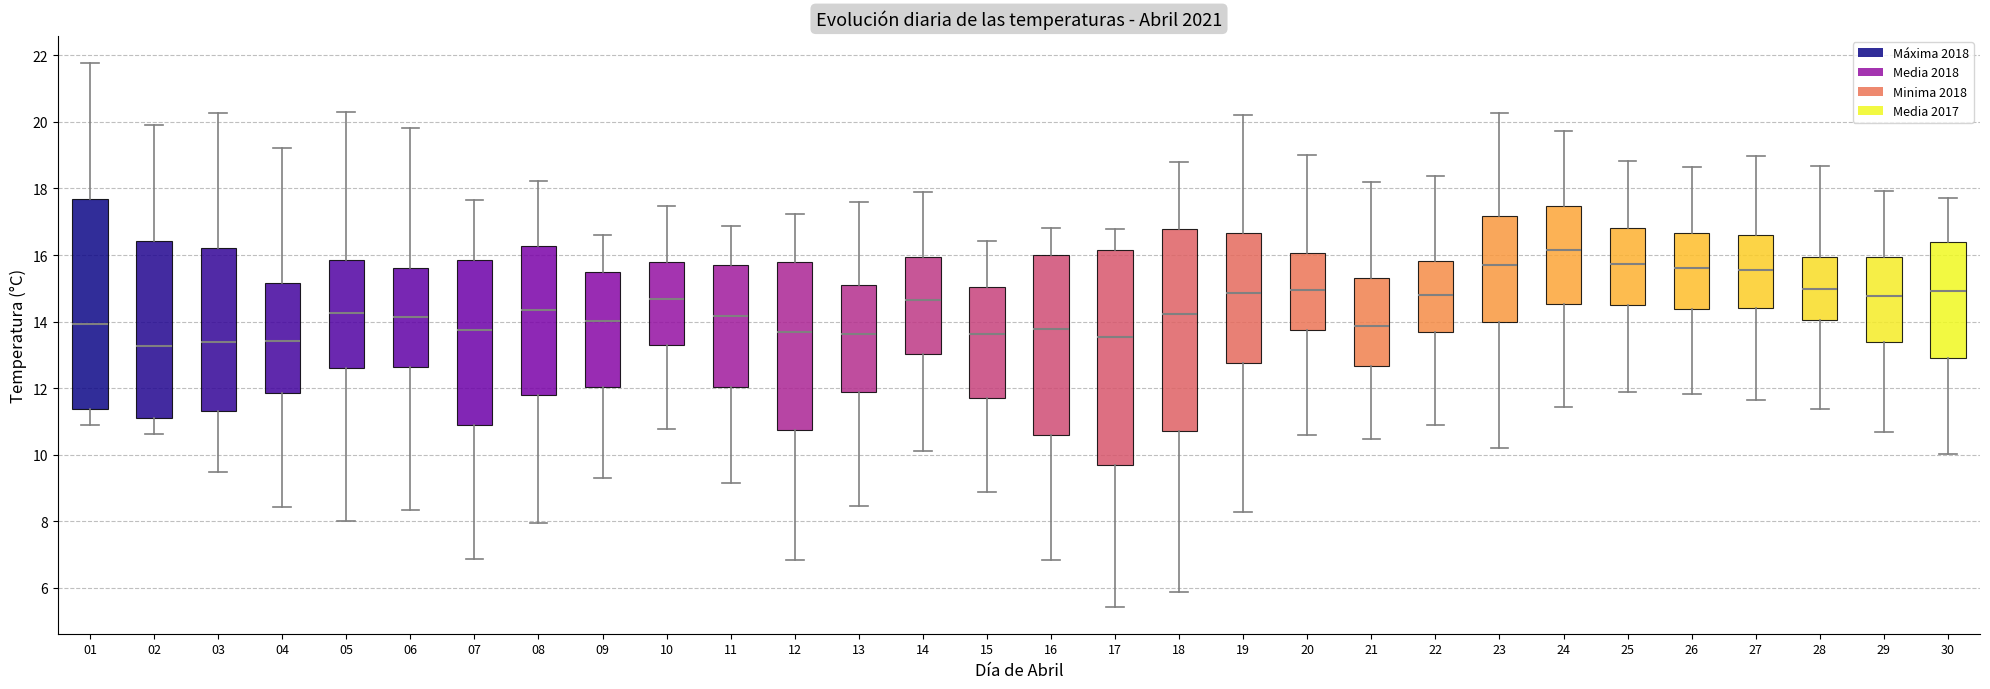

Reading left to right, read every box against the y-axis: the position of its median line, the range the box covers, and the ends of its whiskers. The values are not printed on the chart, so give them approximately, as read against the axis.

01: median 14.0, box 11.4 to 17.6, whiskers 10.8 to 21.8
02: median 13.2, box 11.2 to 16.4, whiskers 10.6 to 20.0
03: median 13.4, box 11.4 to 16.2, whiskers 9.4 to 20.2
04: median 13.4, box 11.8 to 15.2, whiskers 8.4 to 19.2
05: median 14.2, box 12.6 to 15.8, whiskers 8.0 to 20.4
06: median 14.2, box 12.6 to 15.6, whiskers 8.4 to 19.8
07: median 13.8, box 11.0 to 15.8, whiskers 6.8 to 17.6
08: median 14.4, box 11.8 to 16.2, whiskers 8.0 to 18.2
09: median 14.0, box 12.0 to 15.4, whiskers 9.2 to 16.6
10: median 14.6, box 13.2 to 15.8, whiskers 10.8 to 17.4
11: median 14.2, box 12.0 to 15.6, whiskers 9.2 to 16.8
12: median 13.6, box 10.8 to 15.8, whiskers 6.8 to 17.2
13: median 13.6, box 11.8 to 15.0, whiskers 8.4 to 17.6
14: median 14.6, box 13.0 to 16.0, whiskers 10.2 to 17.8
15: median 13.6, box 11.8 to 15.0, whiskers 8.8 to 16.4
16: median 13.8, box 10.6 to 16.0, whiskers 6.8 to 16.8
17: median 13.6, box 9.6 to 16.2, whiskers 5.4 to 16.8
18: median 14.2, box 10.8 to 16.8, whiskers 5.8 to 18.8
19: median 14.8, box 12.8 to 16.6, whiskers 8.2 to 20.2
20: median 15.0, box 13.8 to 16.0, whiskers 10.6 to 19.0
21: median 13.8, box 12.6 to 15.2, whiskers 10.4 to 18.2
22: median 14.8, box 13.8 to 15.8, whiskers 10.8 to 18.4
23: median 15.6, box 14.0 to 17.2, whiskers 10.2 to 20.2
24: median 16.2, box 14.6 to 17.4, whiskers 11.4 to 19.8
25: median 15.8, box 14.4 to 16.8, whiskers 11.8 to 18.8
26: median 15.6, box 14.4 to 16.6, whiskers 11.8 to 18.6
27: median 15.6, box 14.4 to 16.6, whiskers 11.6 to 19.0
28: median 15.0, box 14.0 to 16.0, whiskers 11.4 to 18.6
29: median 14.8, box 13.4 to 16.0, whiskers 10.6 to 18.0
30: median 15.0, box 13.0 to 16.4, whiskers 10.0 to 17.8